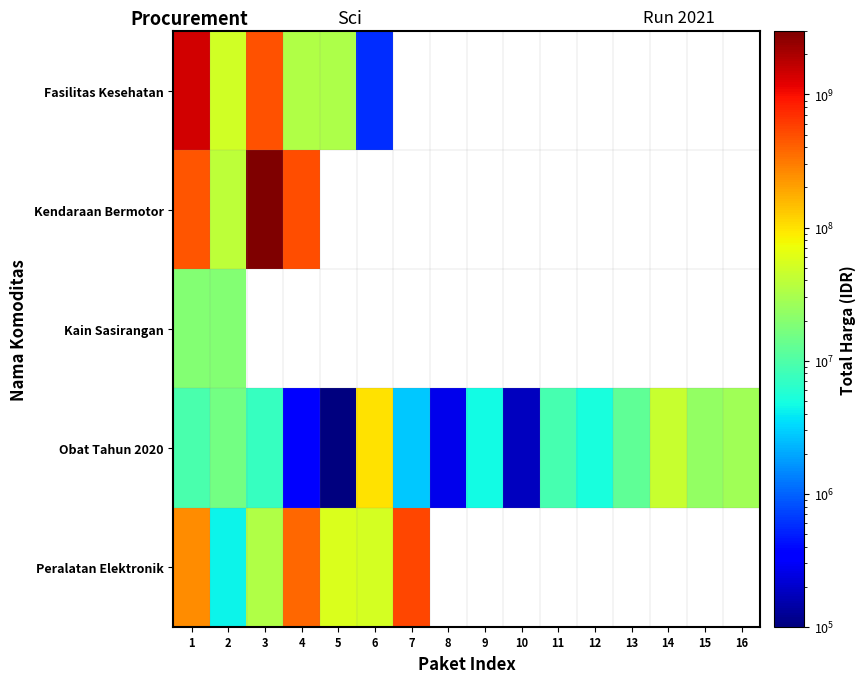

What is the minimum value for Kendaraan Bermotor?

39440000.0